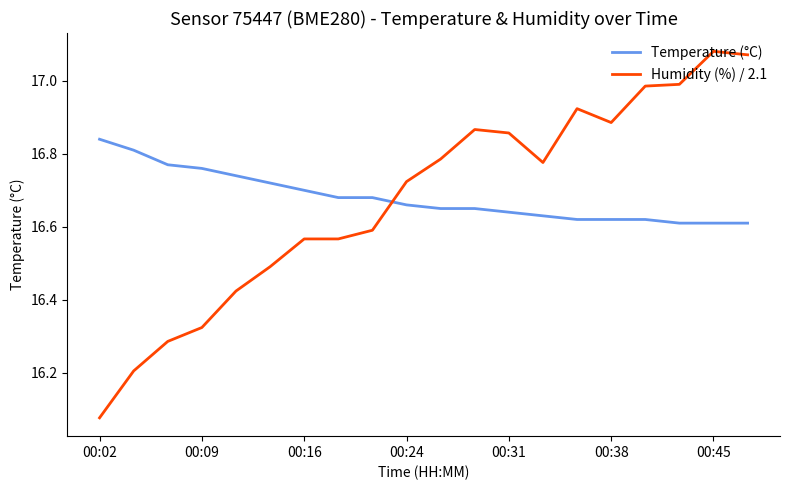

After their last crossing, which series has the higher values: Temperature (°C) or Humidity (%) / 2.1?

Humidity (%) / 2.1